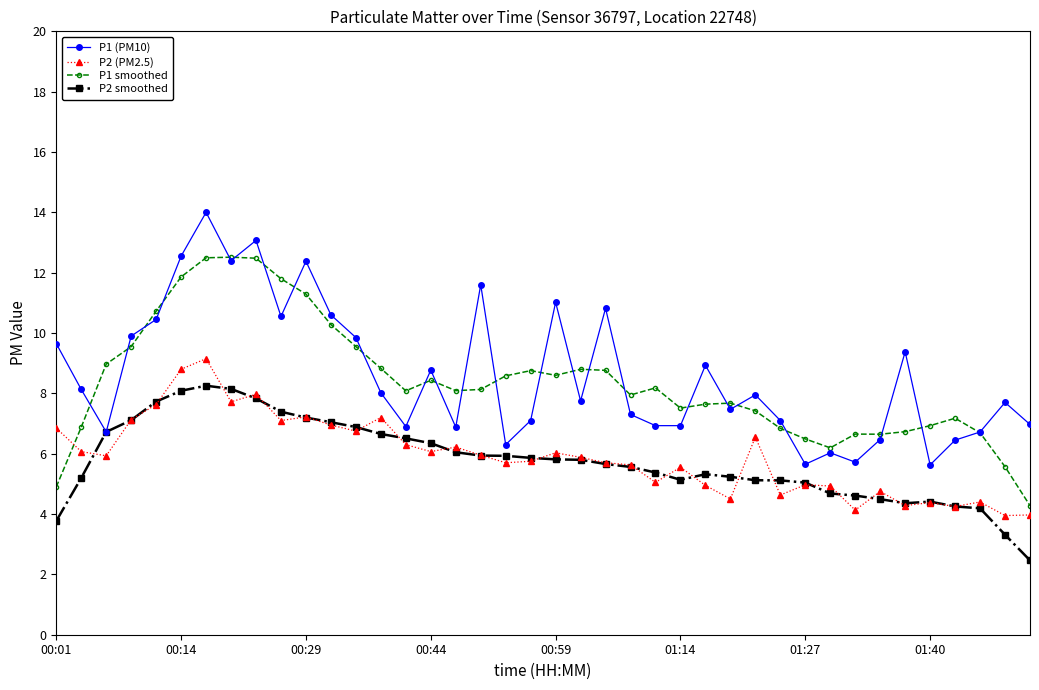

What is the highest value of the P2 smoothed series?

8.3